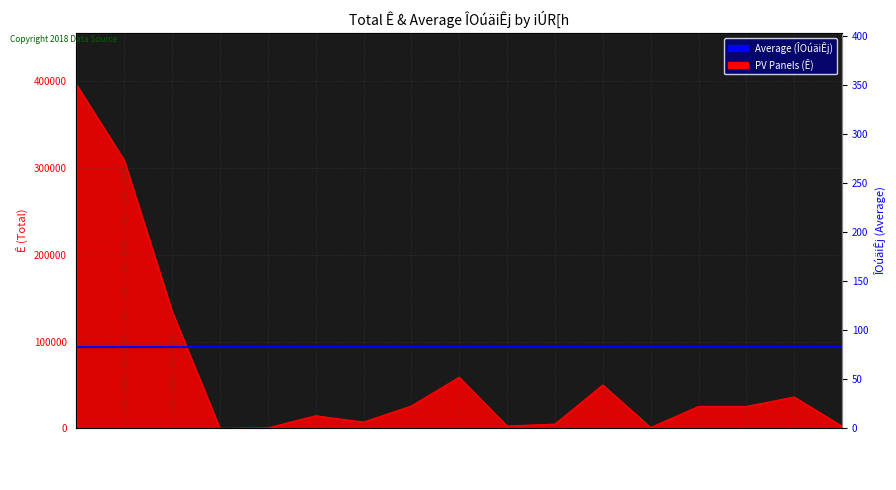

At which category does PV Panels (Ê) reach its first local valley?

41201